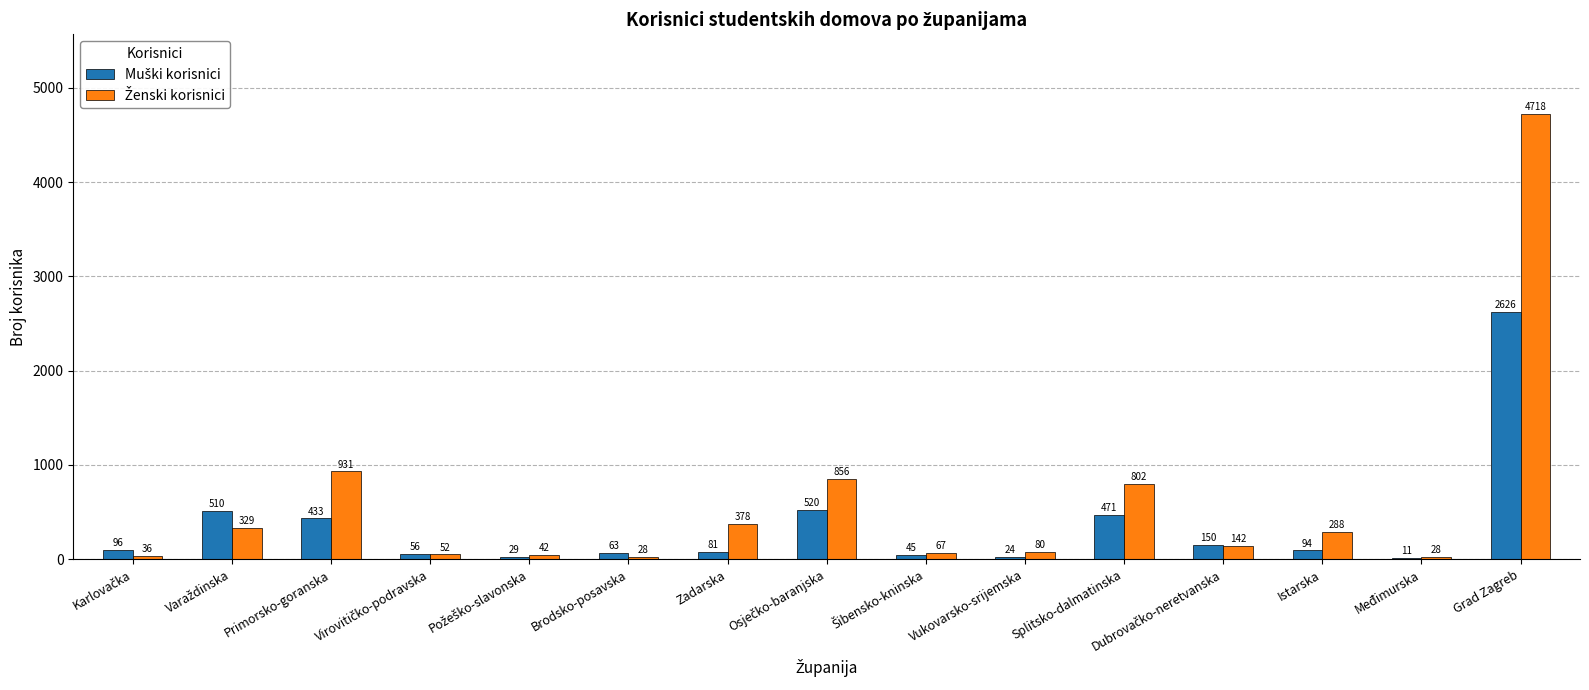

What is the greatest value displayed?

4718